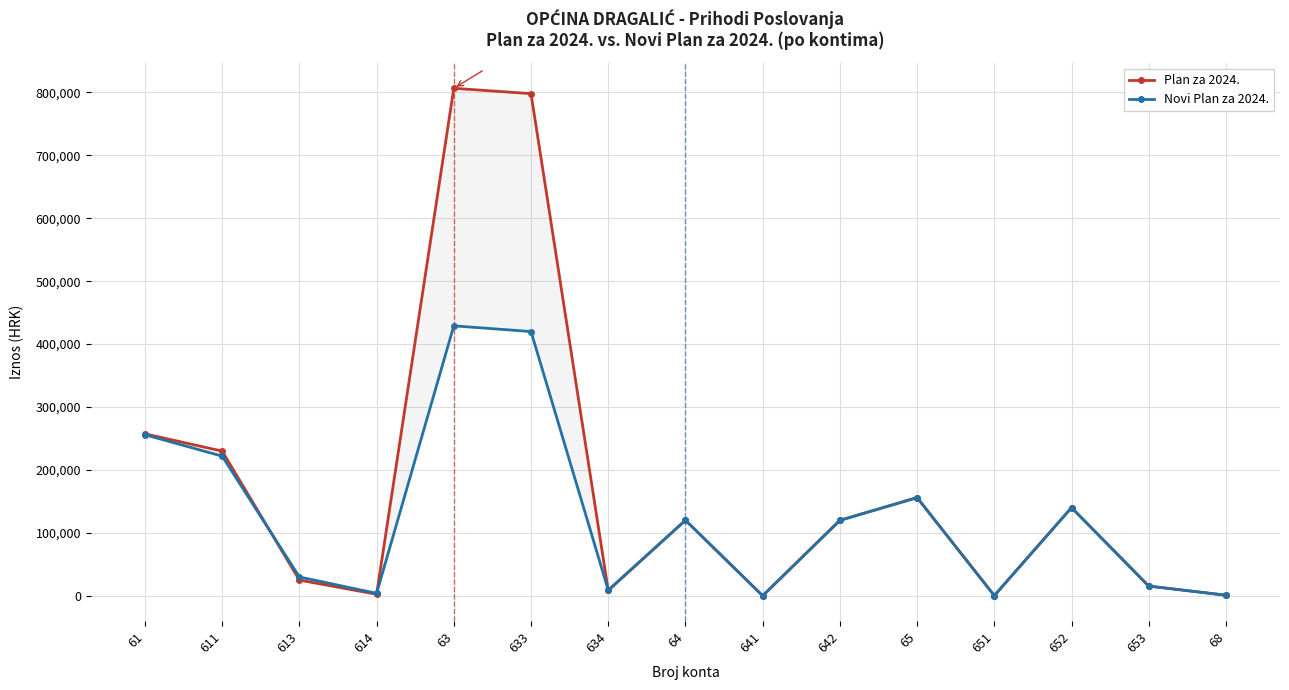

At how many categories does at least one series exceed 233100?

3